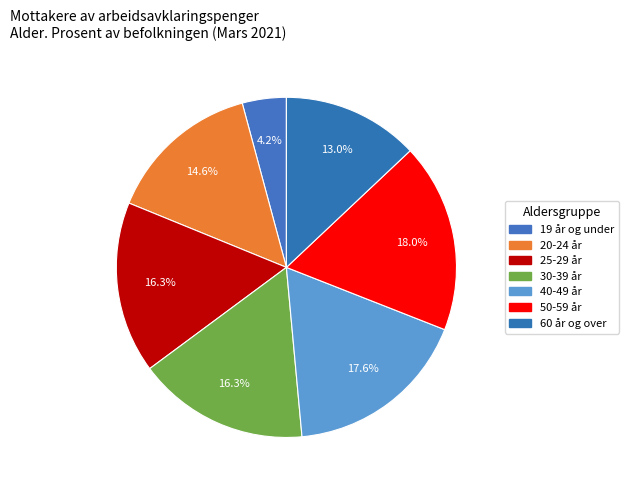

To the nearest percent, what is the combined percentage of 20-24 år and 30-39 år?

31%